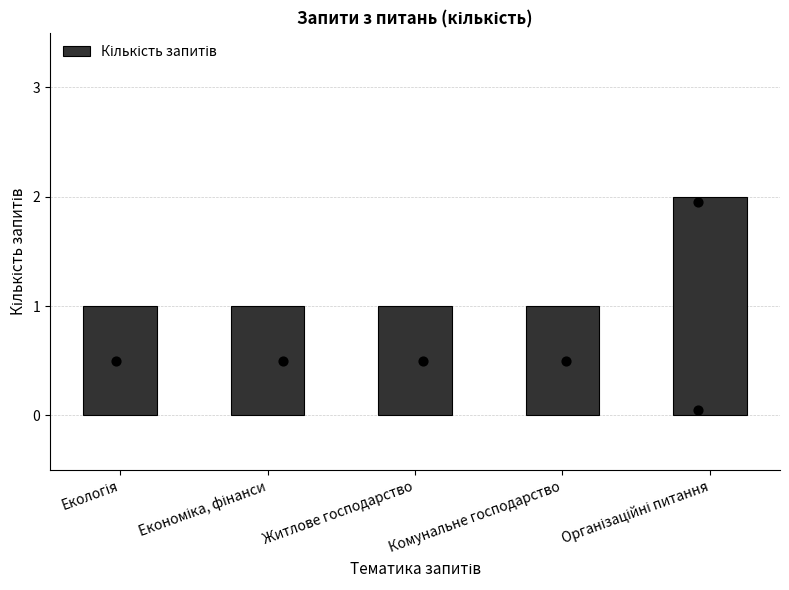

Approximately how many times larger is the value at Екологія compared to Комунальне господарство?

1.0